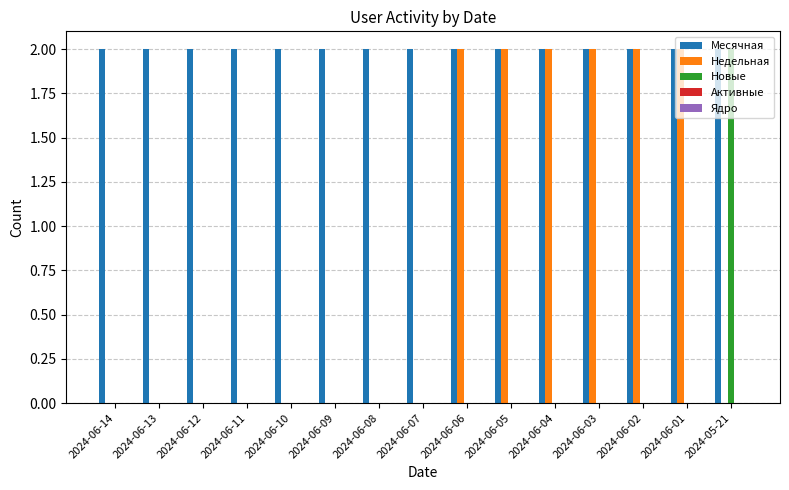

Which series has the largest total across all categories?

Месячная